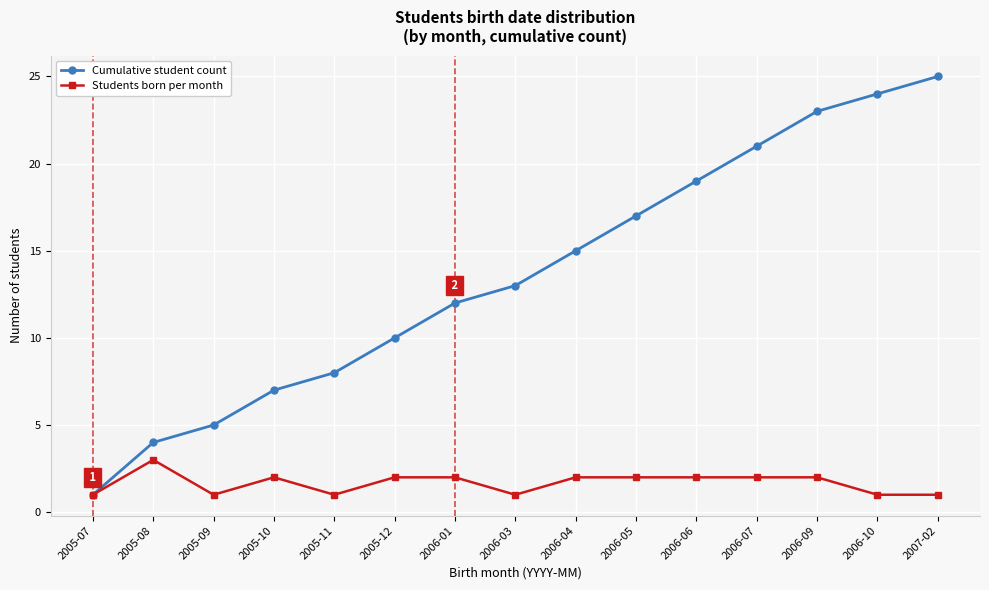

Rank the series by their maximum value, from lowest to highest.

Students born per month, Cumulative student count